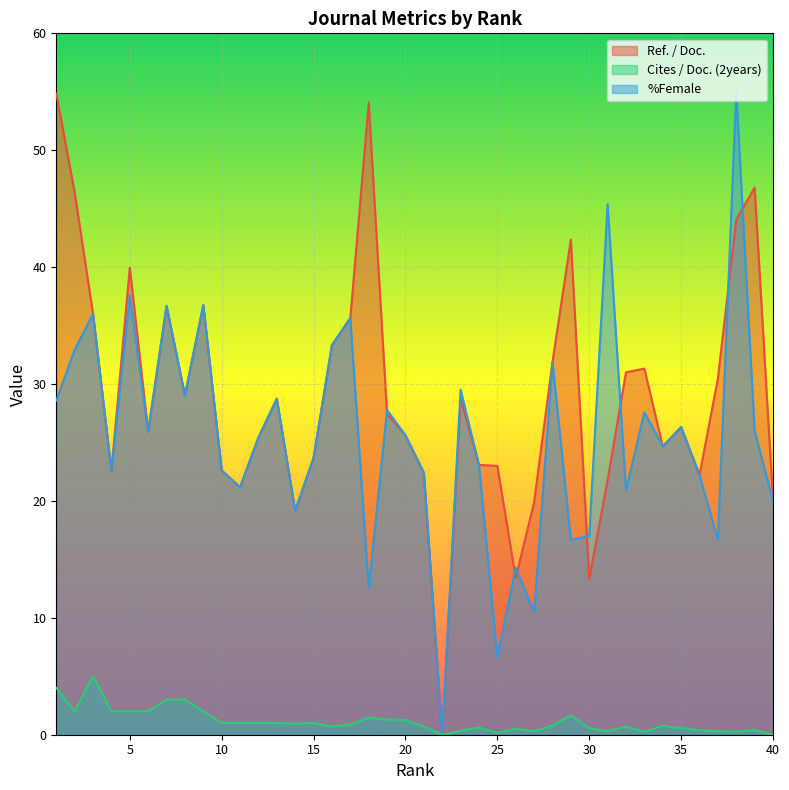

What is the difference between the maximum and minimum values in the %Female series?

55.0